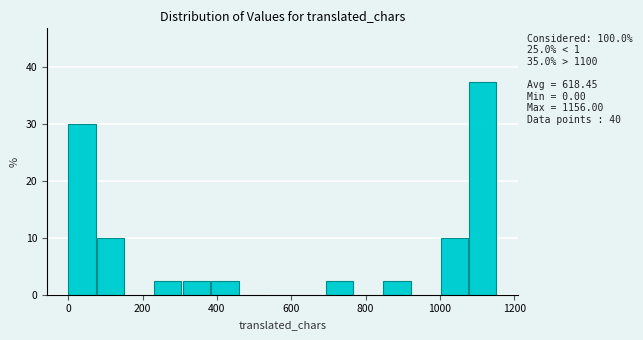

Around what value on the x-axis is the tallest bar? Give the approximate position of its centre, as read against the axis.

1120